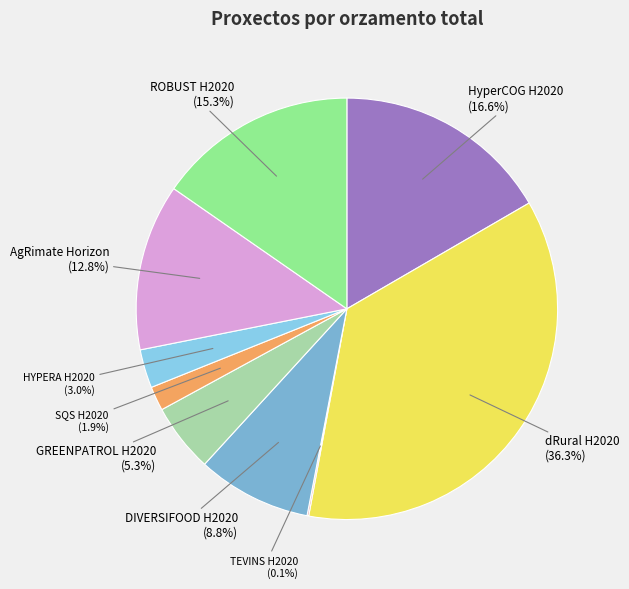

True or false: SQS H2020 accounts for 2% of the total.

True